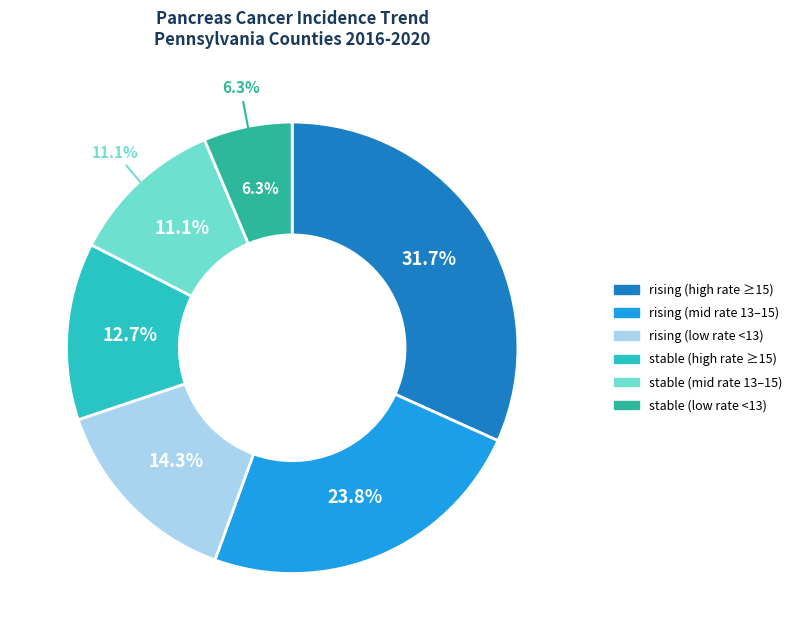

To the nearest percent, what is the combined percentage of rising and falling?

70%